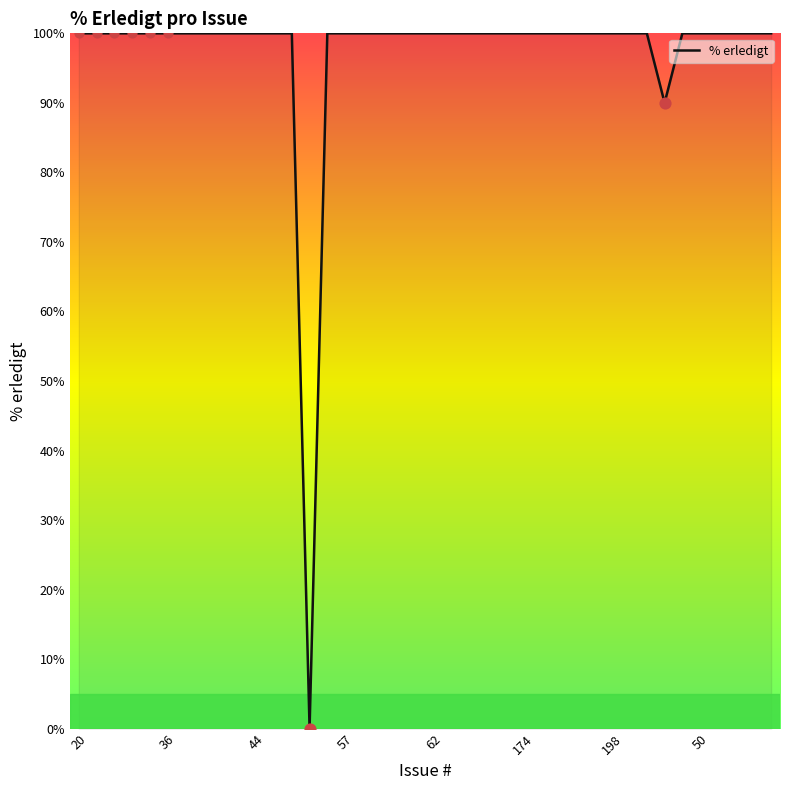

What is the difference between the maximum and minimum values?

100